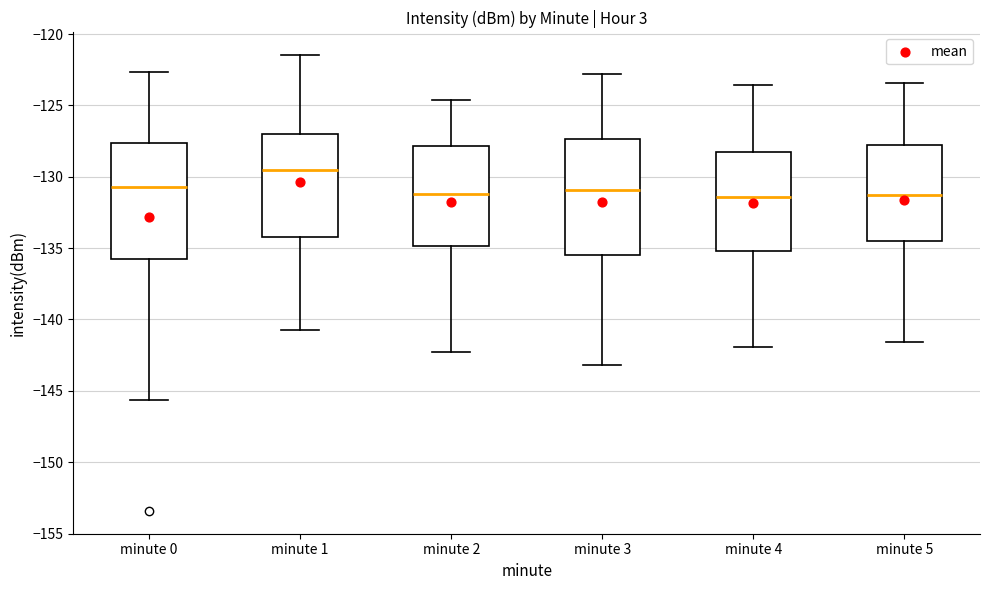

Which box has the highest median line?

minute 1